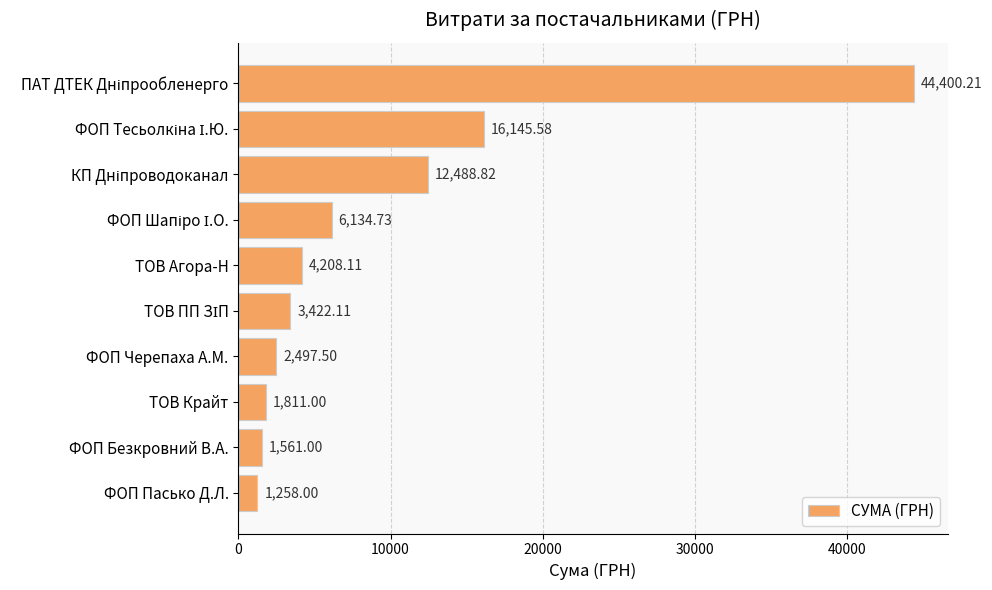

What is the sum of all values?

93927.1